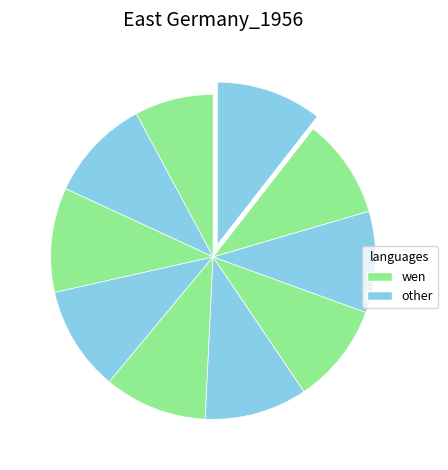

Is there any slice that represents more than half of the pie?

No